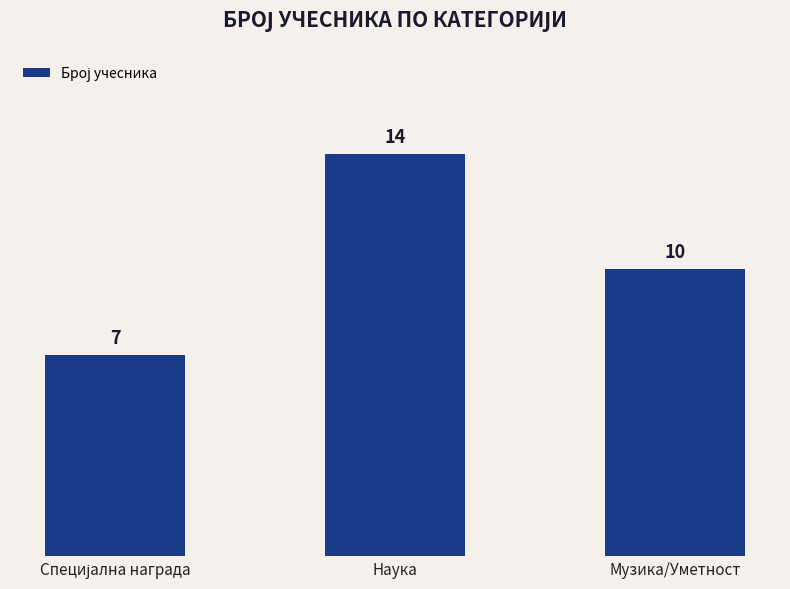

Does the chart contain any negative values?

No